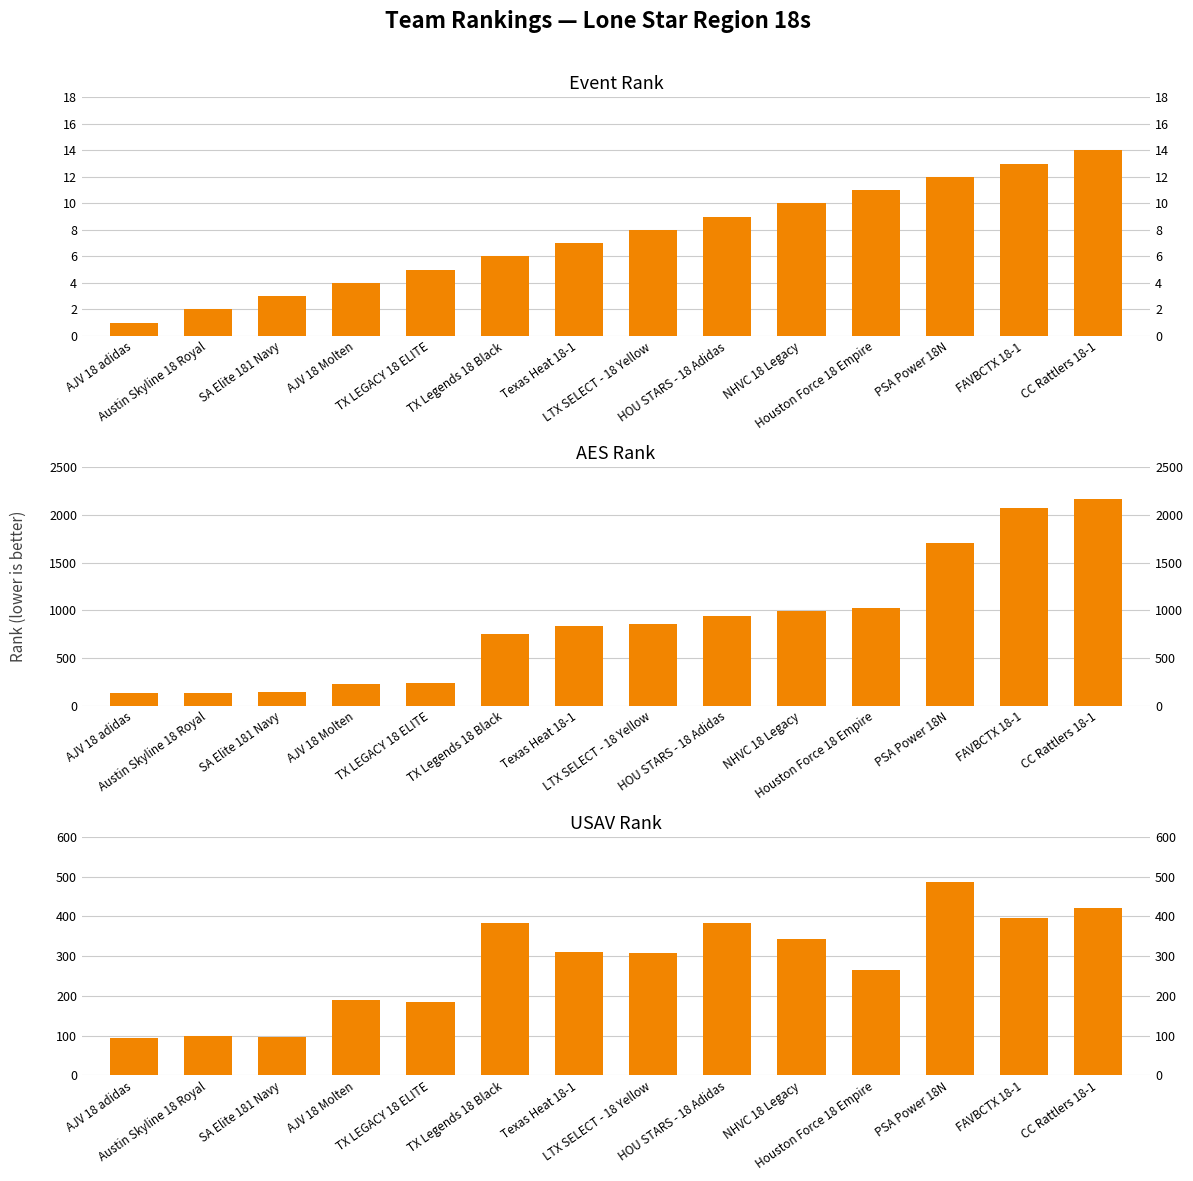

Reading right to left, extract all data points from this chart.

Event Rank: CC Rattlers 18-1=14	FAVBCTX 18-1=13	PSA Power 18N=12	Houston Force 18 Empire=11	NHVC 18 Legacy=10	HOU STARS - 18 Adidas=9	LTX SELECT - 18 Yellow=8	Texas Heat 18-1=7	TX Legends 18 Black=6	TX LEGACY 18 ELITE=5	AJV 18 Molten=4	SA Elite 181 Navy=3	Austin Skyline 18 Royal=2	AJV 18 adidas=1
AES Rank: CC Rattlers 18-1=2162	FAVBCTX 18-1=2070	PSA Power 18N=1708	Houston Force 18 Empire=1023	NHVC 18 Legacy=995	HOU STARS - 18 Adidas=940	LTX SELECT - 18 Yellow=854	Texas Heat 18-1=835	TX Legends 18 Black=747	TX LEGACY 18 ELITE=238	AJV 18 Molten=226	SA Elite 181 Navy=140	Austin Skyline 18 Royal=137	AJV 18 adidas=134
USAV Rank: CC Rattlers 18-1=421	FAVBCTX 18-1=397	PSA Power 18N=486	Houston Force 18 Empire=264	NHVC 18 Legacy=344	HOU STARS - 18 Adidas=384	LTX SELECT - 18 Yellow=307	Texas Heat 18-1=311	TX Legends 18 Black=383	TX LEGACY 18 ELITE=185	AJV 18 Molten=190	SA Elite 181 Navy=96	Austin Skyline 18 Royal=100	AJV 18 adidas=94